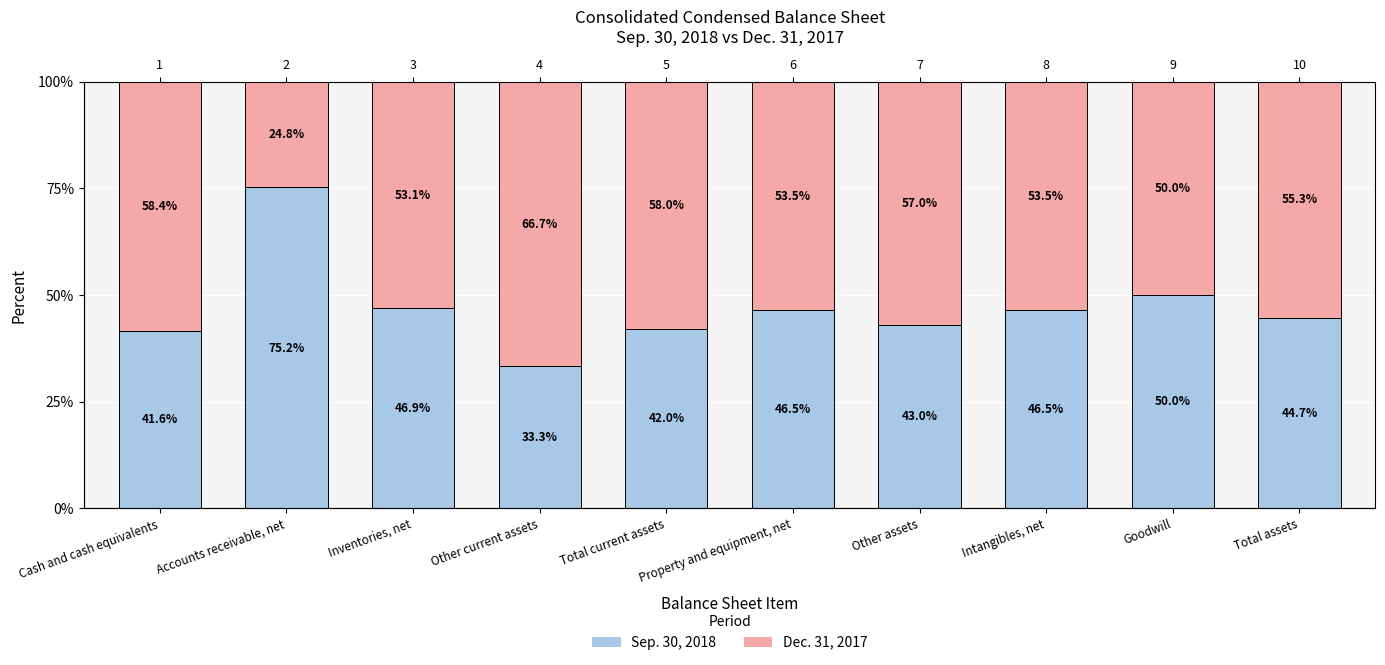

What value does the Dec. 31, 2017 series have at Total assets?

55.3